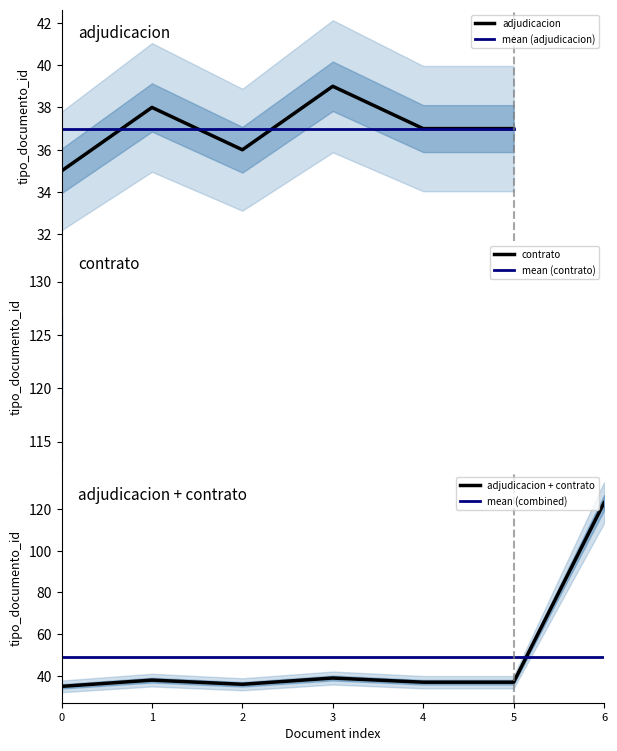

Reading right to left, what are all the values shown in this chart?

37	37	39	36	38	35